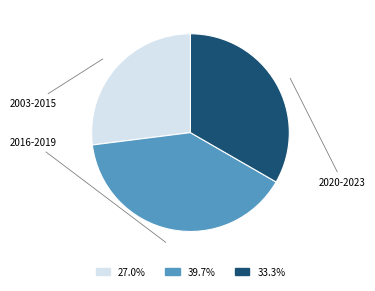

Rank the categories by value from highest to lowest.

2016-2019, 2020-2023, 2003-2015